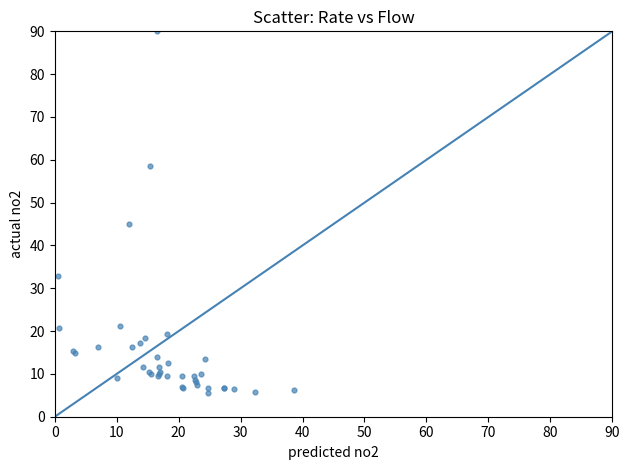

What Y value in the scatter plot is closest to 47?

45.0